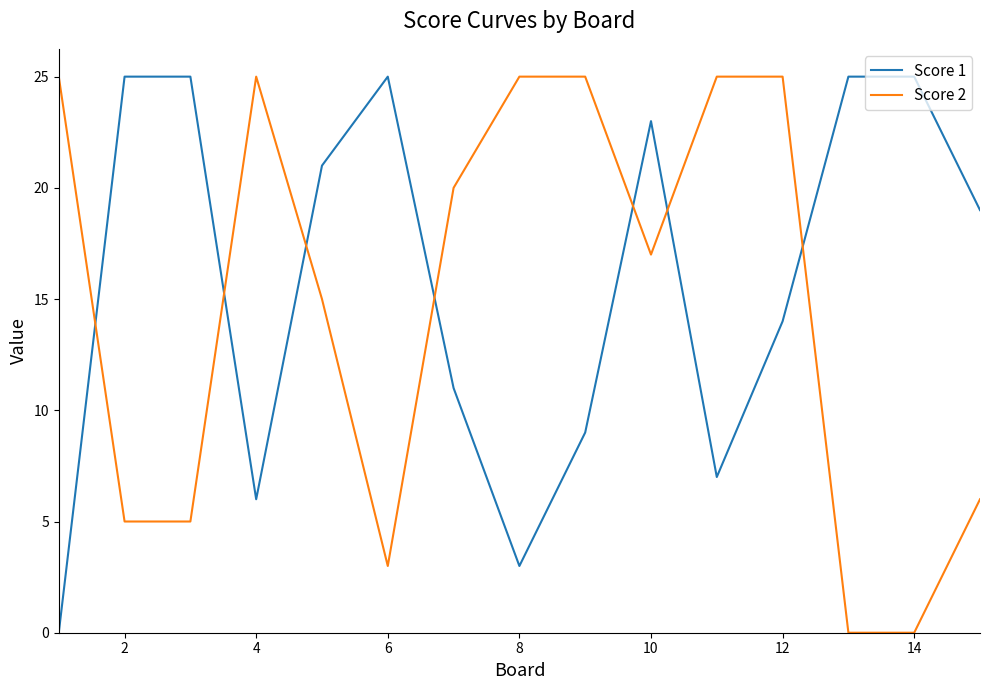

How many intersections are there between Score 1 and Score 2?

7